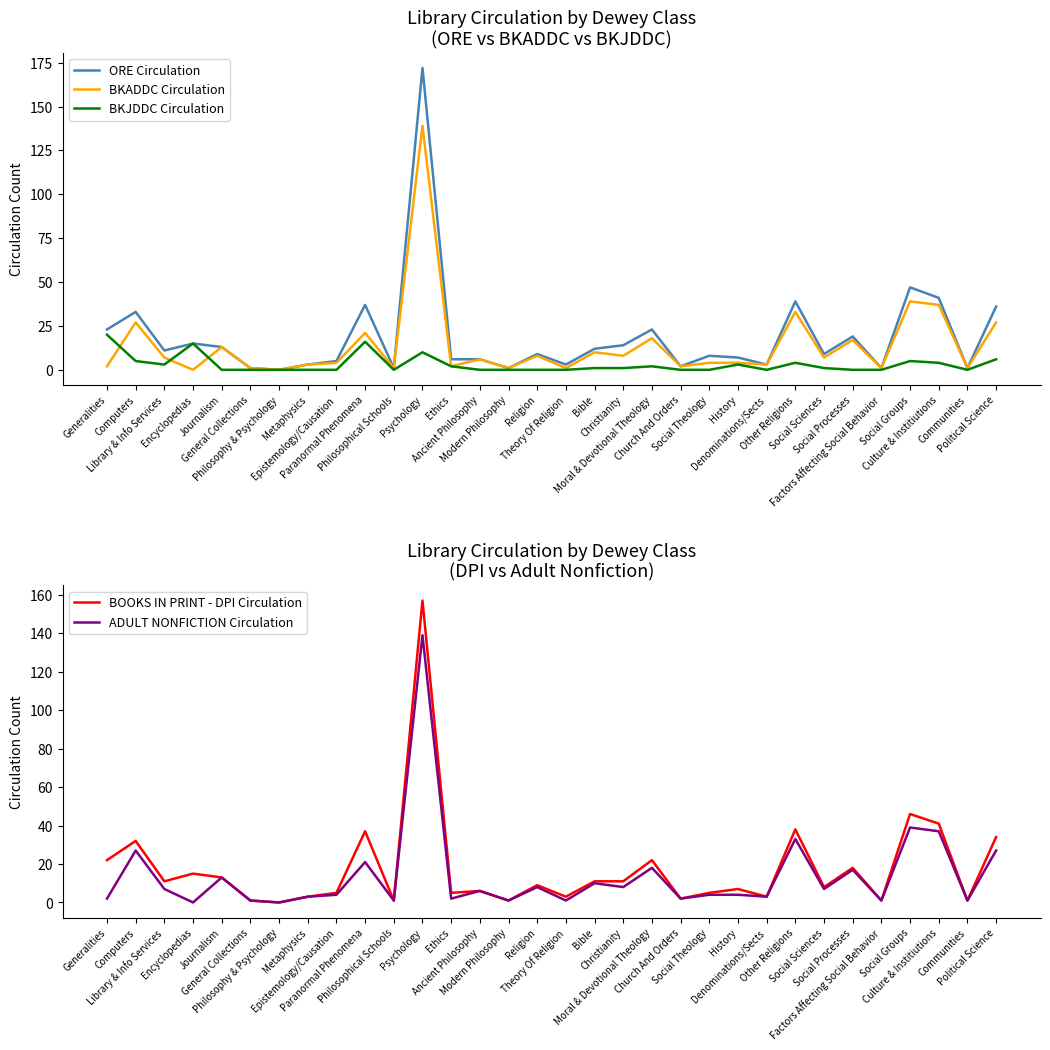

Between Encyclopedias and General Collections, which is larger?

Encyclopedias